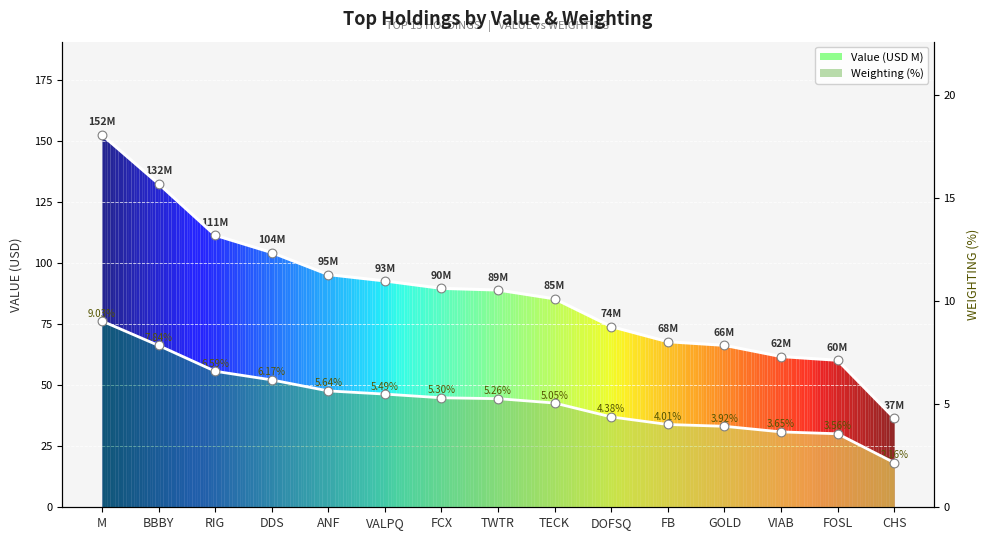

What are all the series names shown in the legend?

Value, Weighting